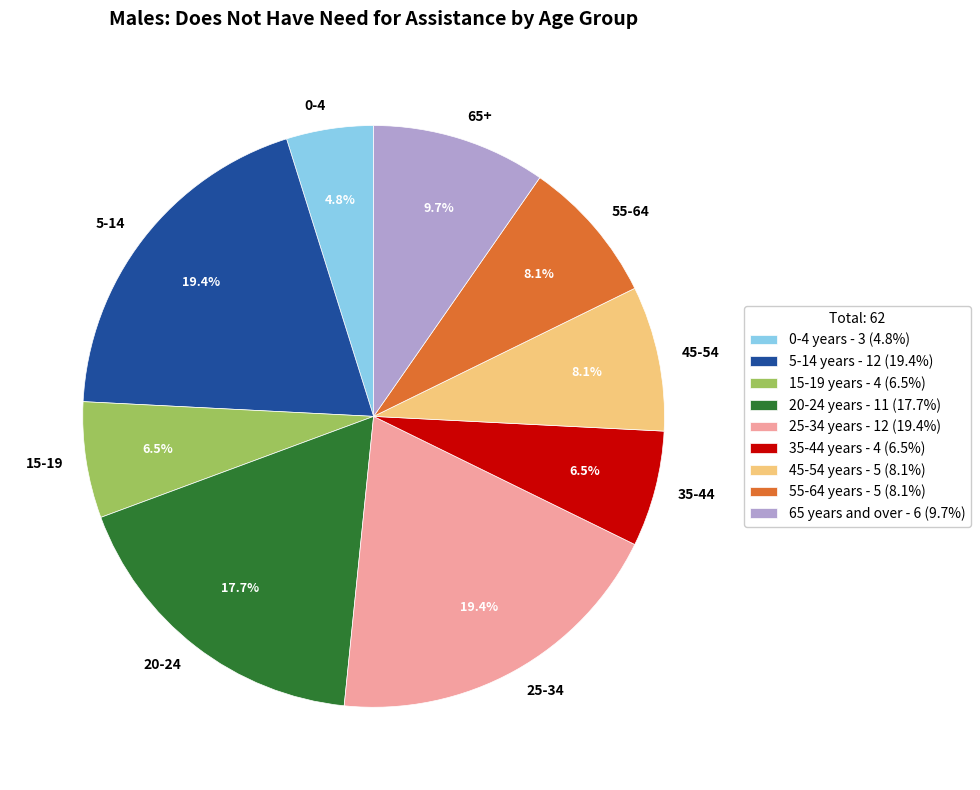

Does 55-64 years represent more than half of the total?

No